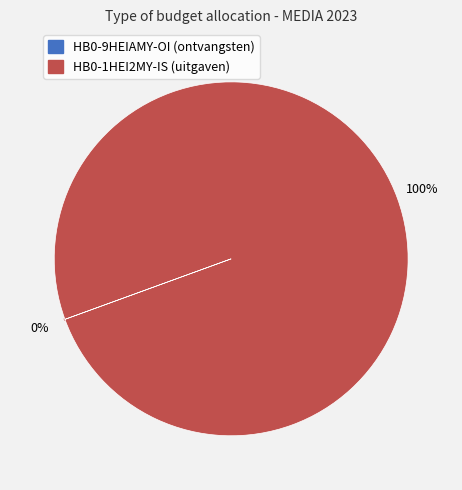

Is it true that HB0-1HEI2MY-IS is 100% of the pie?

True